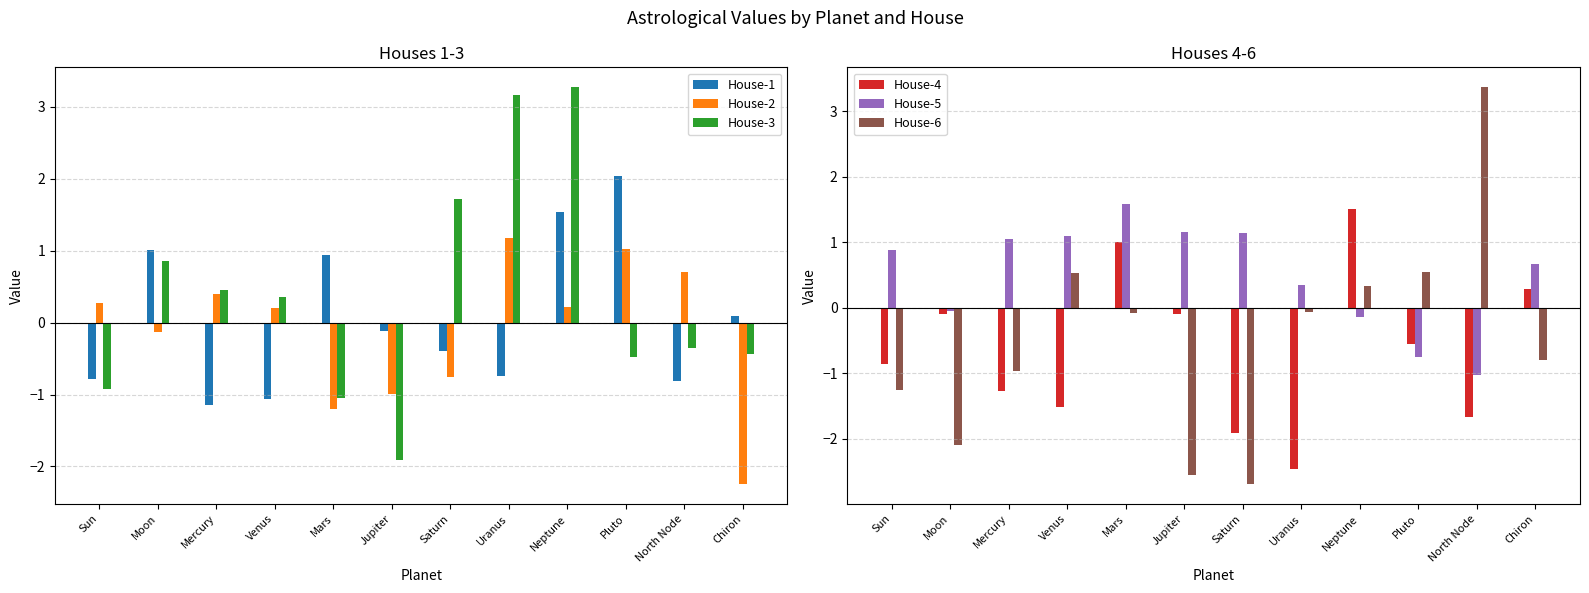

Reading left to right, what are all the values shown in this chart?

House-1: -0.8	1.0	-1.2	-1.1	0.9	-0.1	-0.4	-0.7	1.5	2.0	-0.8	0.1
House-2: 0.3	-0.1	0.4	0.2	-1.2	-1.0	-0.7	1.2	0.2	1.0	0.7	-2.2
House-3: -0.9	0.9	0.5	0.4	-1.1	-1.9	1.7	3.2	3.3	-0.5	-0.4	-0.4
House-4: -0.9	-0.1	-1.3	-1.5	1.0	-0.1	-1.9	-2.5	1.5	-0.6	-1.7	0.3
House-5: 0.9	-0.0	1.1	1.1	1.6	1.2	1.1	0.3	-0.1	-0.8	-1.0	0.7
House-6: -1.3	-2.1	-1.0	0.5	-0.1	-2.6	-2.7	-0.1	0.3	0.5	3.4	-0.8